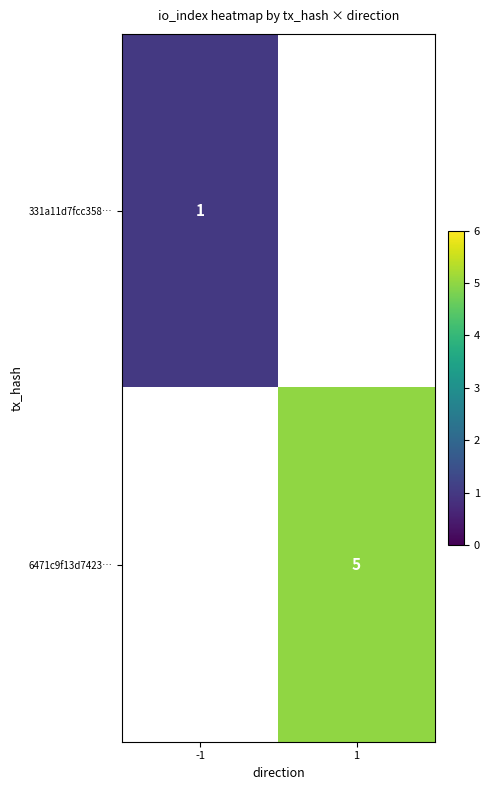

The 331a11d7fcc358… series shows 1 at -1. True or false?

True